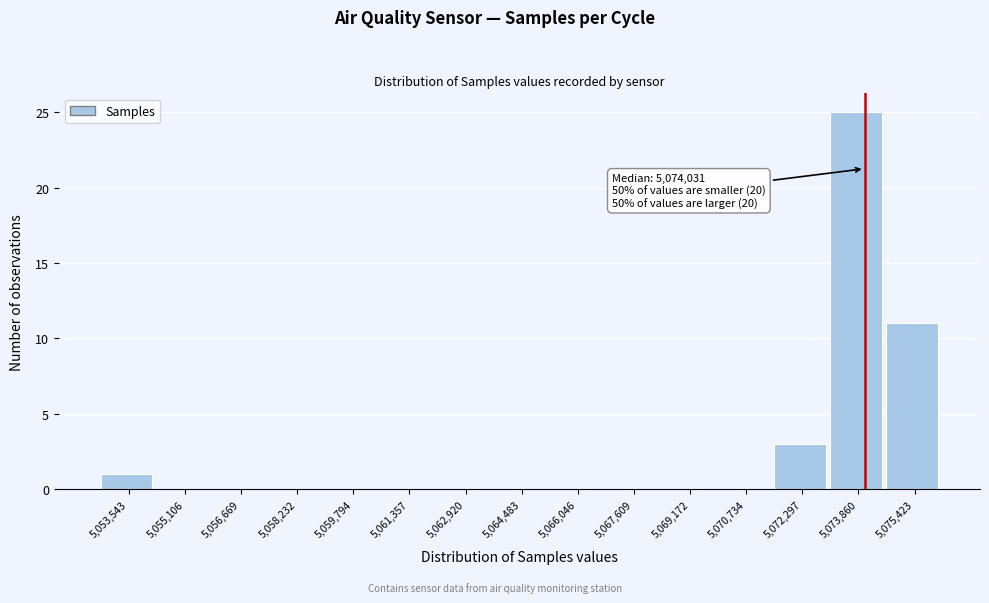

Over which range of the x-axis is the bar tallest?

5073000 to 5074600